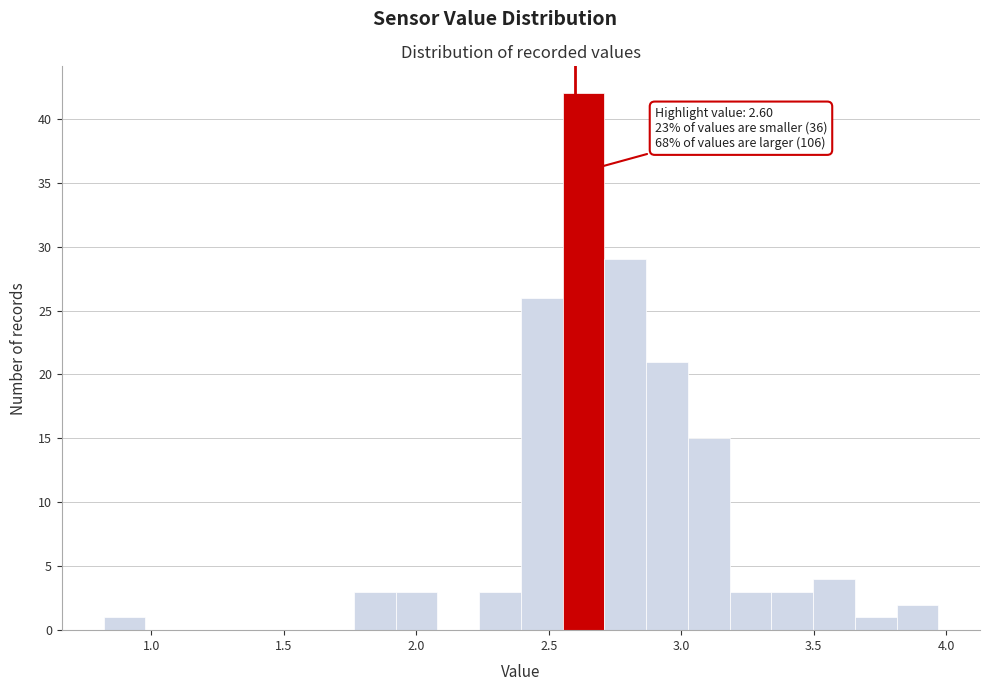

Around what value on the x-axis is the tallest bar? Give the approximate position of its centre, as read against the axis.

2.65